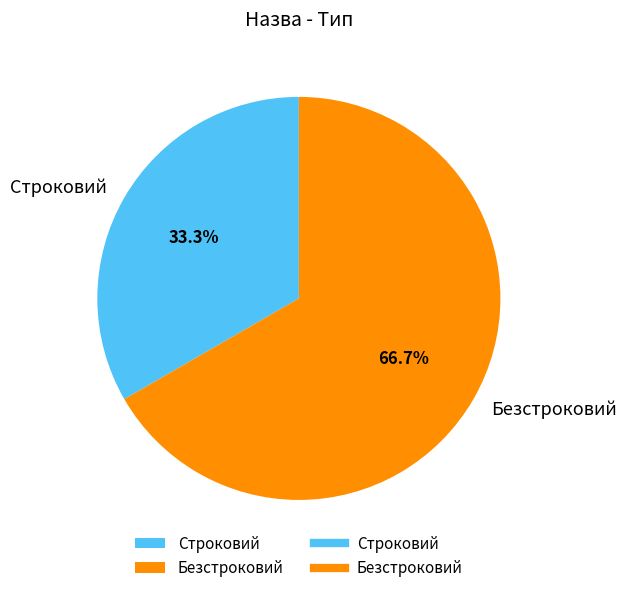

How many segments does this pie chart have?

2